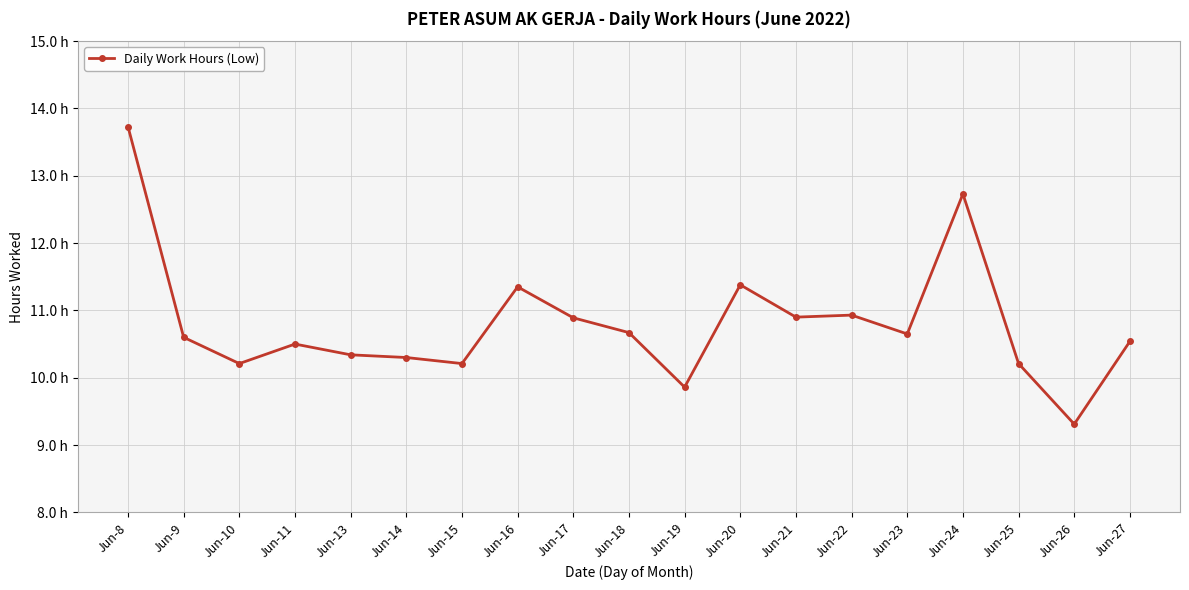

Is this an area chart (filled region under the line)?

No